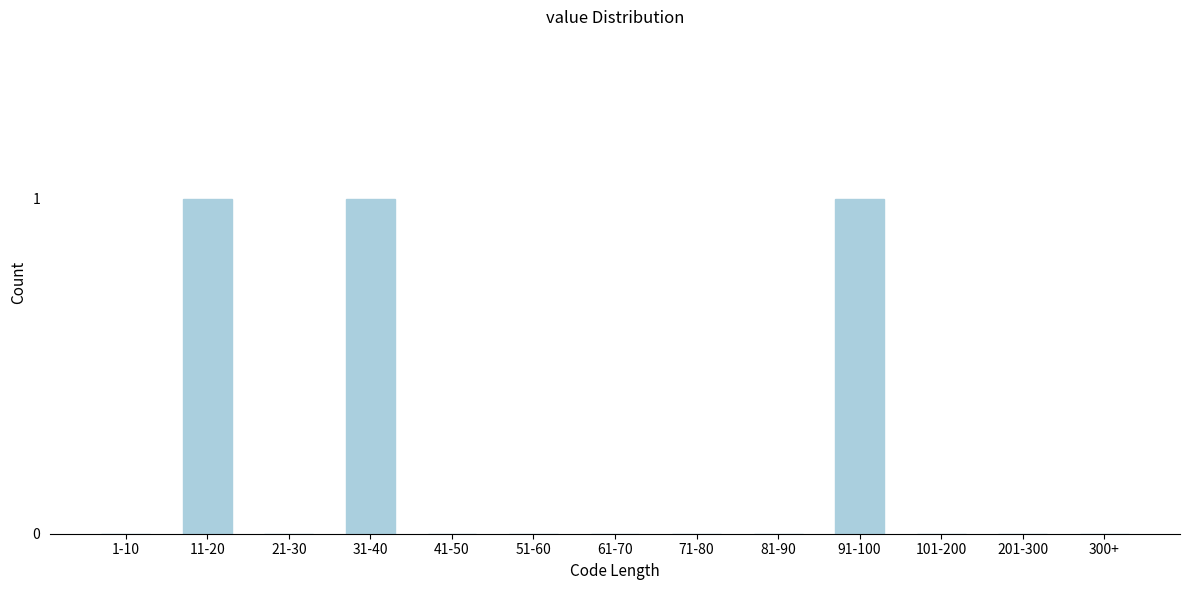

Reading left to right, what are all the values shown in this chart?

1-10=0	11-20=1	21-30=0	31-40=1	41-50=0	51-60=0	61-70=0	71-80=0	81-90=0	91-100=1	101-200=0	201-300=0	300+=0